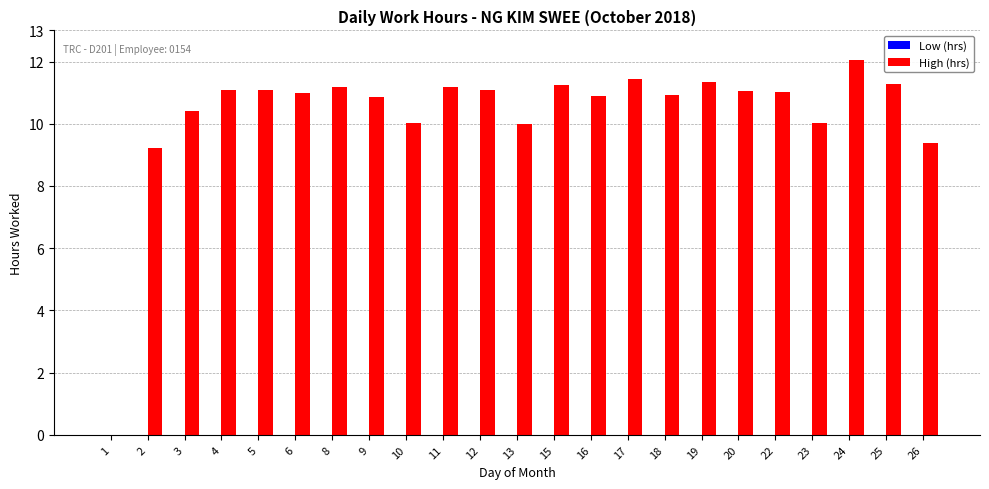

Are the bars horizontal?

No